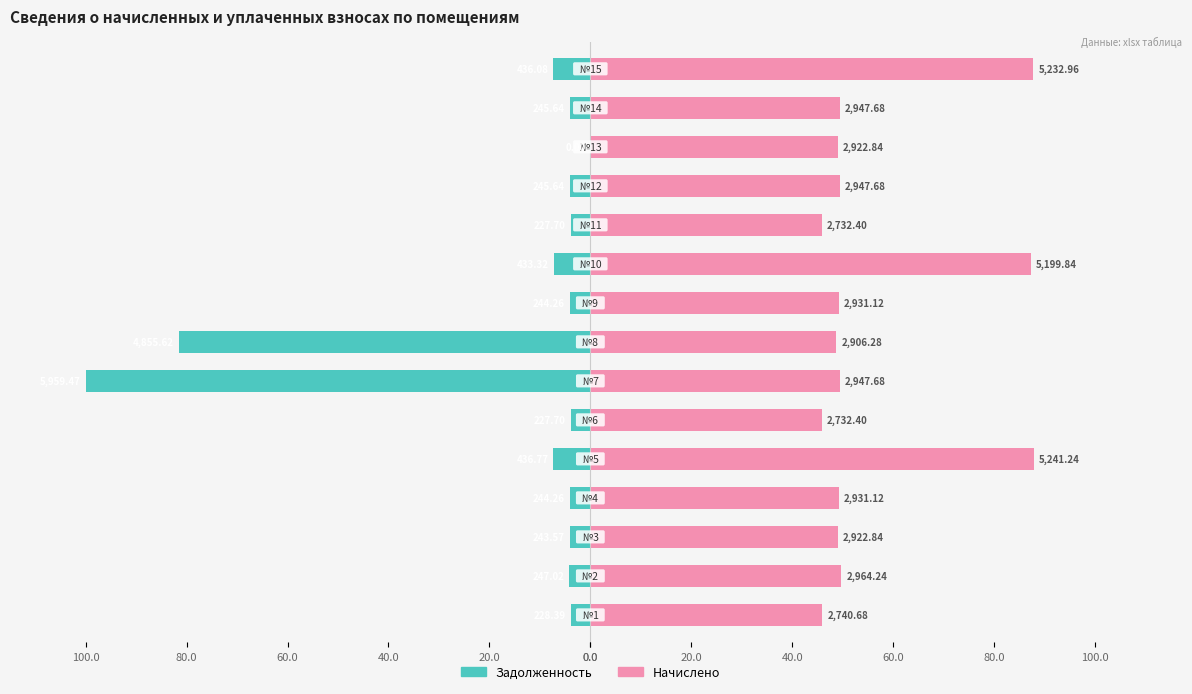

Rank the series by their average value, from lowest to highest.

Задолженность, Начислено